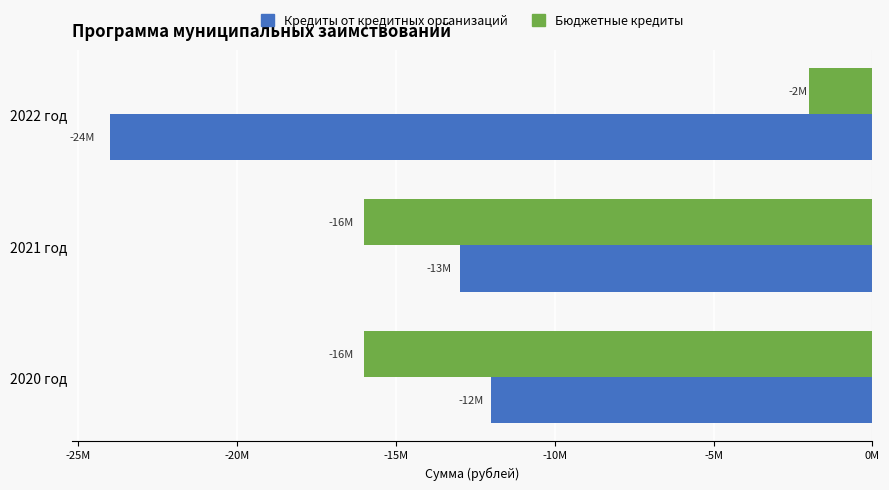

What are all the series names shown in the legend?

Кредиты от кредитных организаций, Бюджетные кредиты